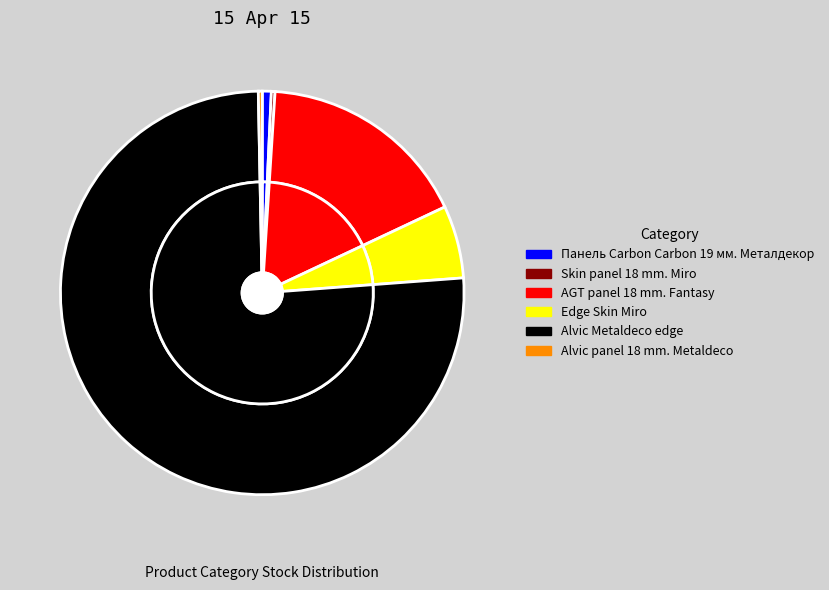

To the nearest percent, what is the difference between the largest and smallest slice percentages?

76%